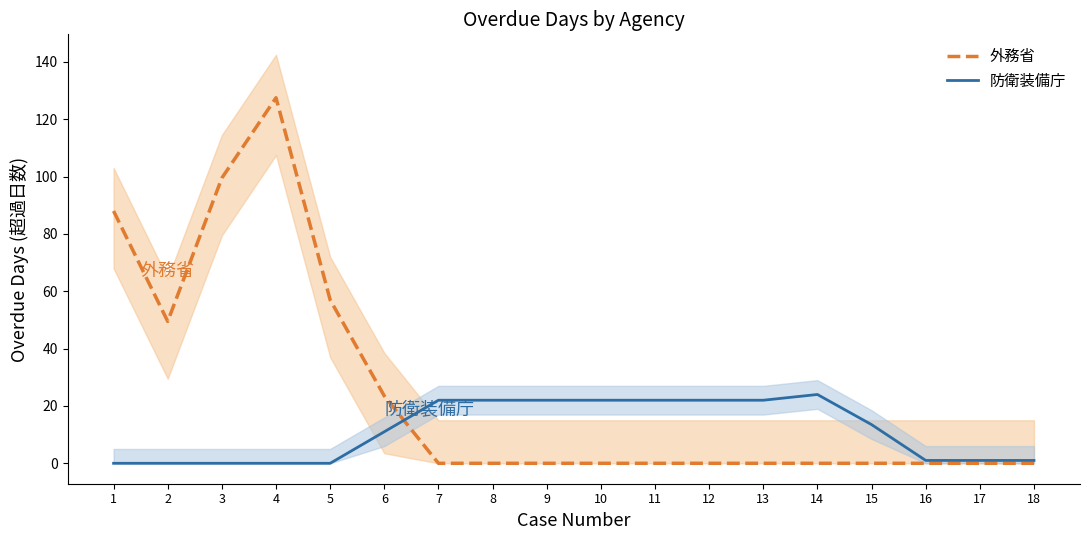

Where is 防衛装備庁 nearest to the value 12?

6